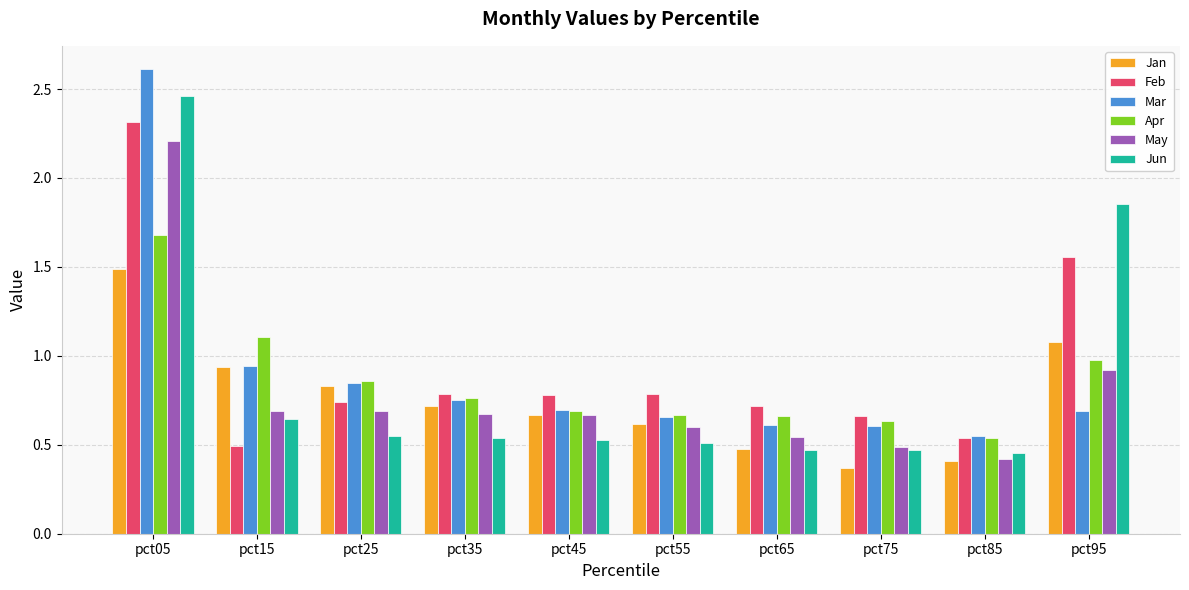

How many bars are there in each group?

6